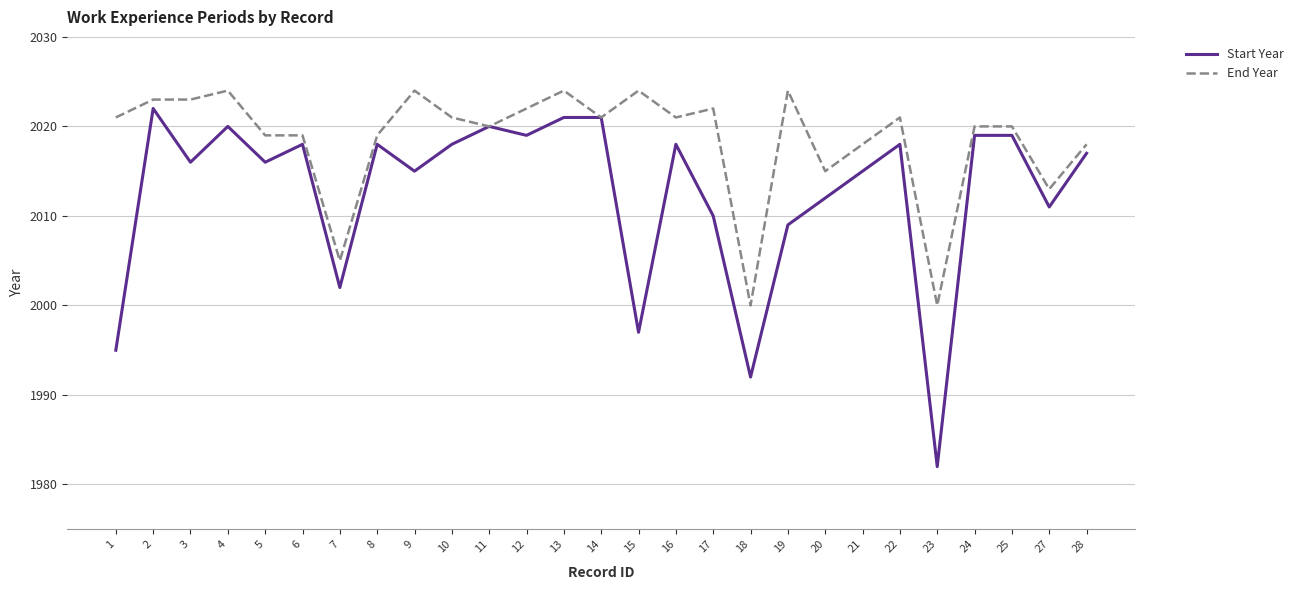

Read the Start Year value at 28, to the nearest 5.

2015